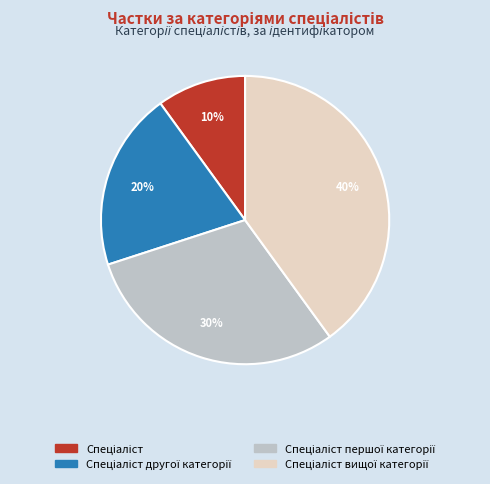

To the nearest percent, what is the difference between the largest and smallest slice percentages?

30%